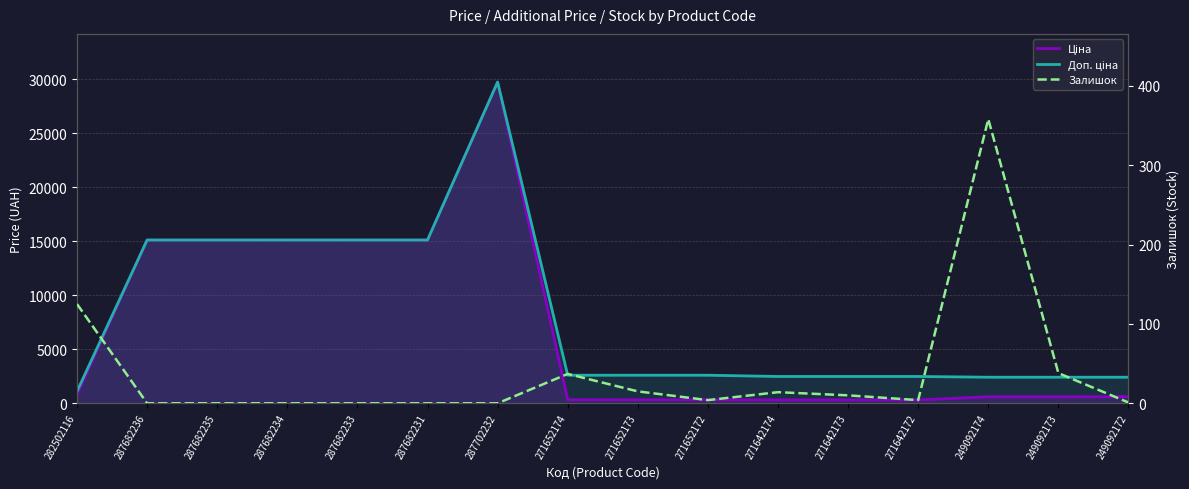

Which series has the largest range (max minus min)?

Ціна